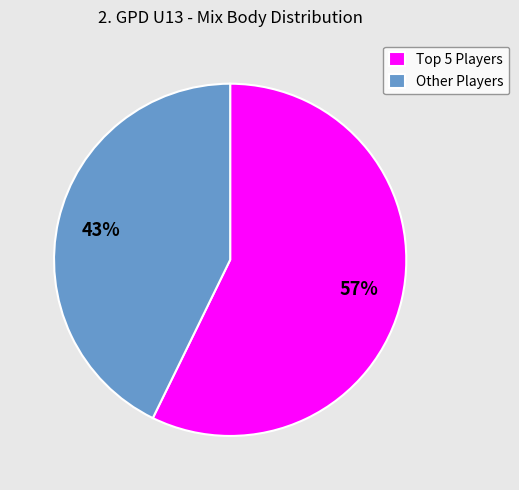

To the nearest percent, what is the average slice percentage?

50%